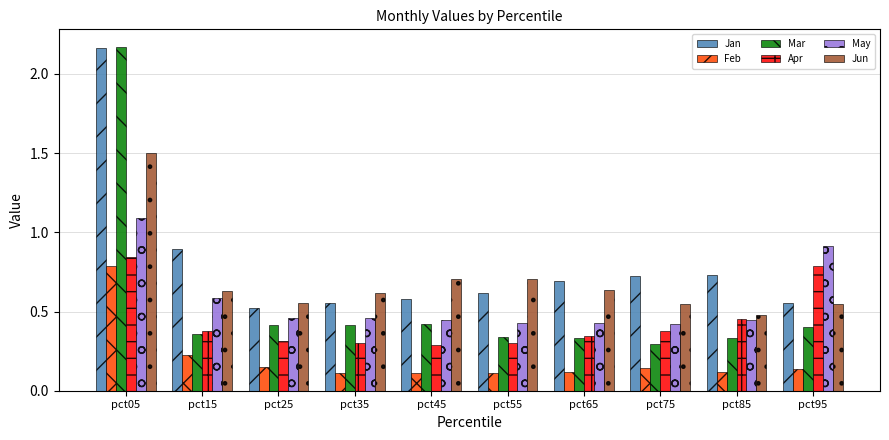

The Mar series shows 0.3 at pct75. True or false?

True